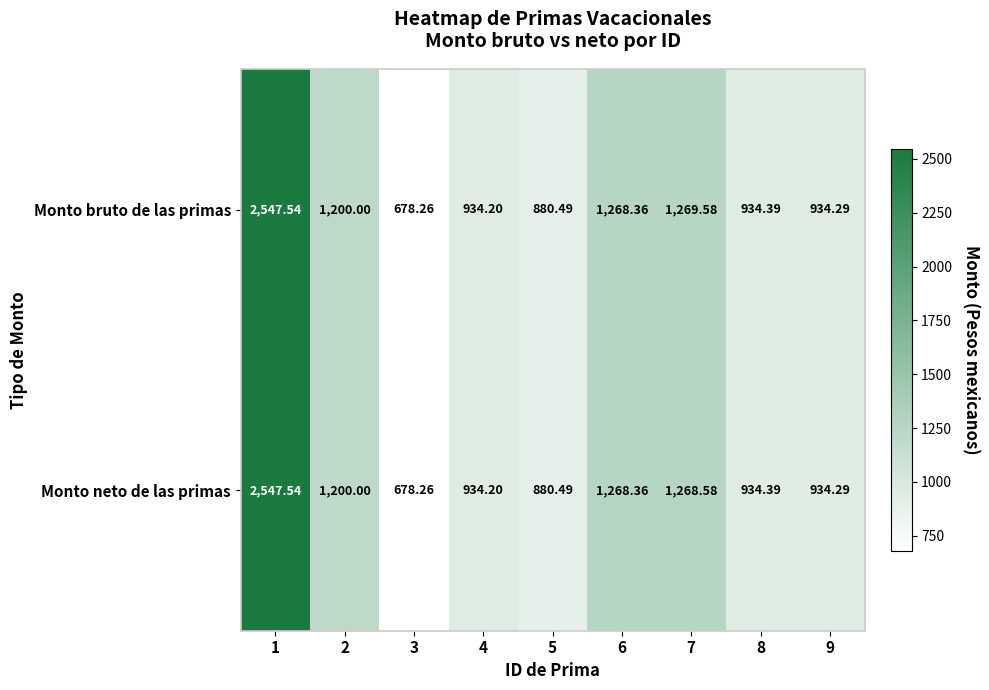

Is the value of Monto bruto de las primas at 7 greater than the value of Monto neto de las primas at 9?

Yes